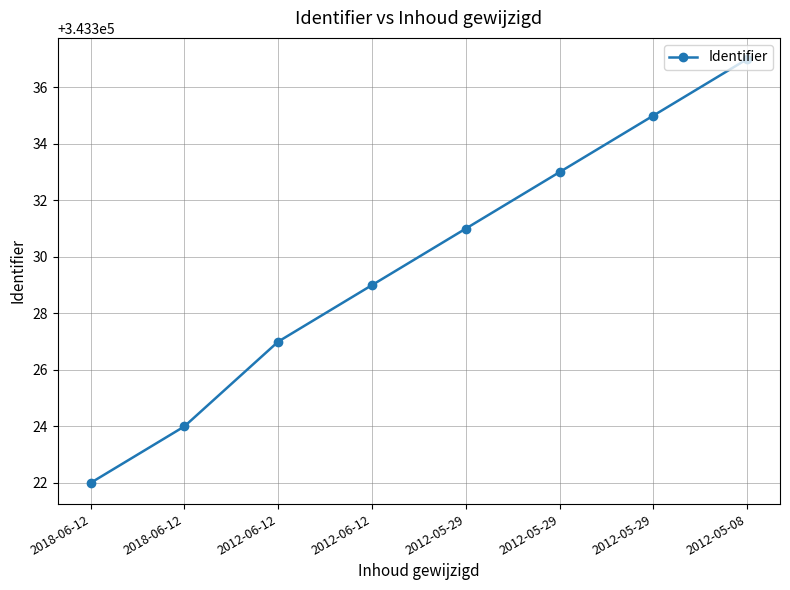

What is the label of the 7th point from the left?

2012-05-29